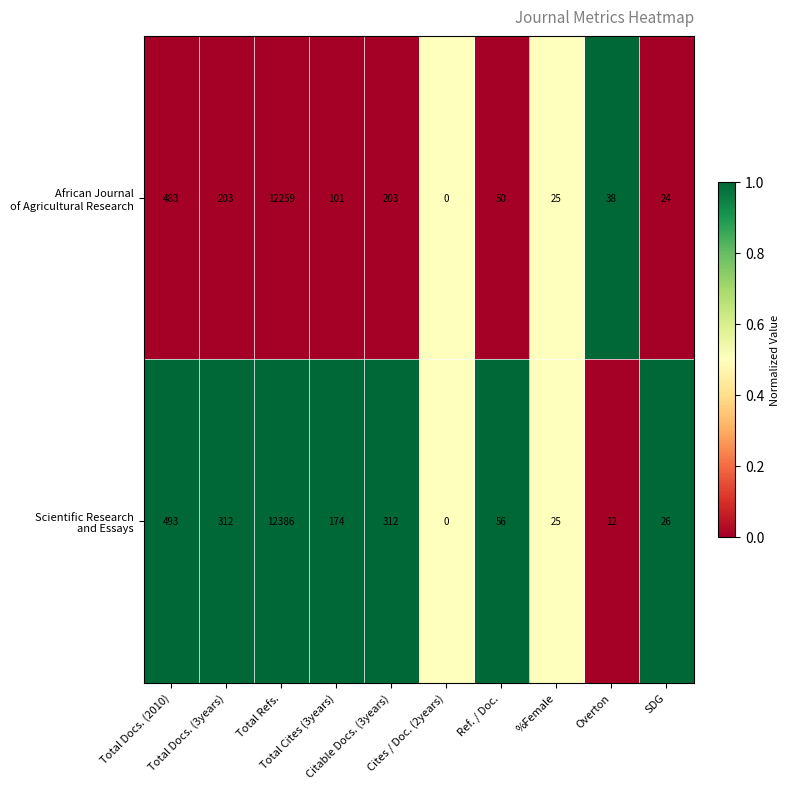

How many distinct data groups are displayed?

2